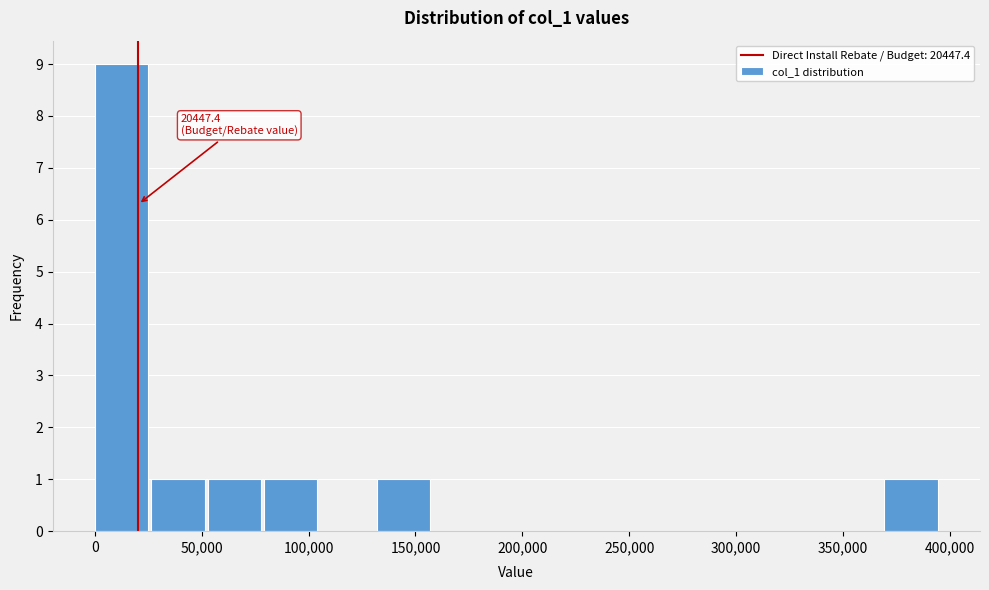

Which range on the x-axis has the tallest bar?

0 to 25000